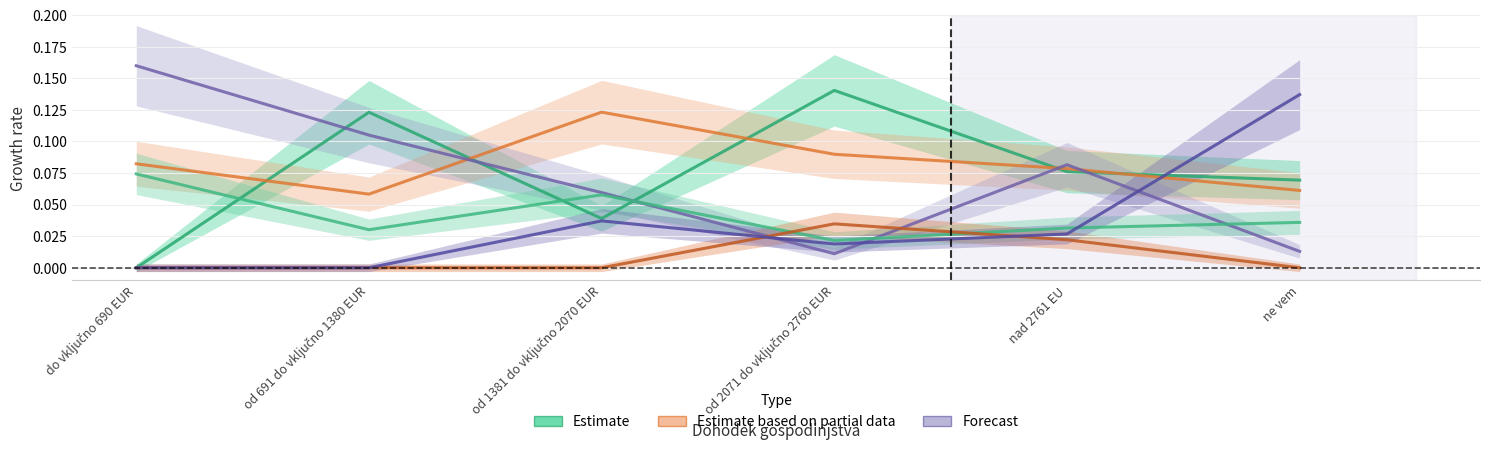

Where do do 6 l and 7.6-9.0 l first cross each other?

do vključno 690 EUR and od 691 do vključno 1380 EUR